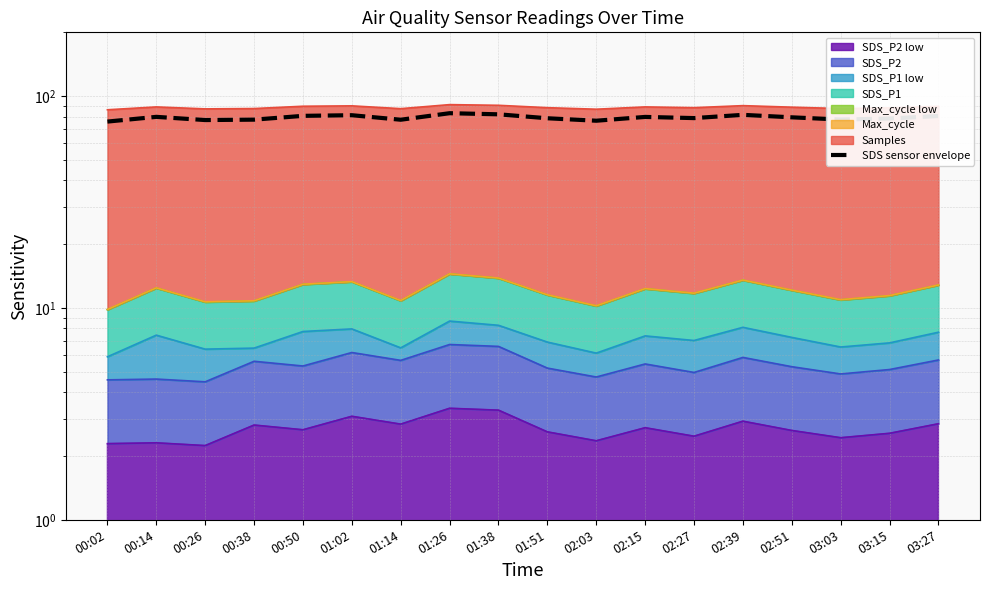

List the labels in order of value, largest first.

01:26, 01:38, 02:39, 01:02, 00:50, 03:27, 00:14, 02:15, 02:51, 02:27, 01:51, 03:15, 03:03, 00:38, 01:14, 00:26, 02:03, 00:02